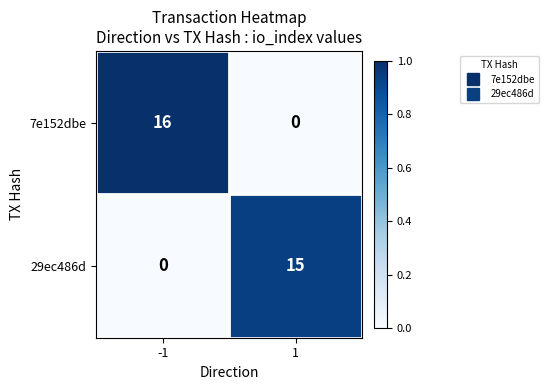

Reading left to right, extract all data points from this chart.

7e152dbe: 16	0
29ec486d: 0	15